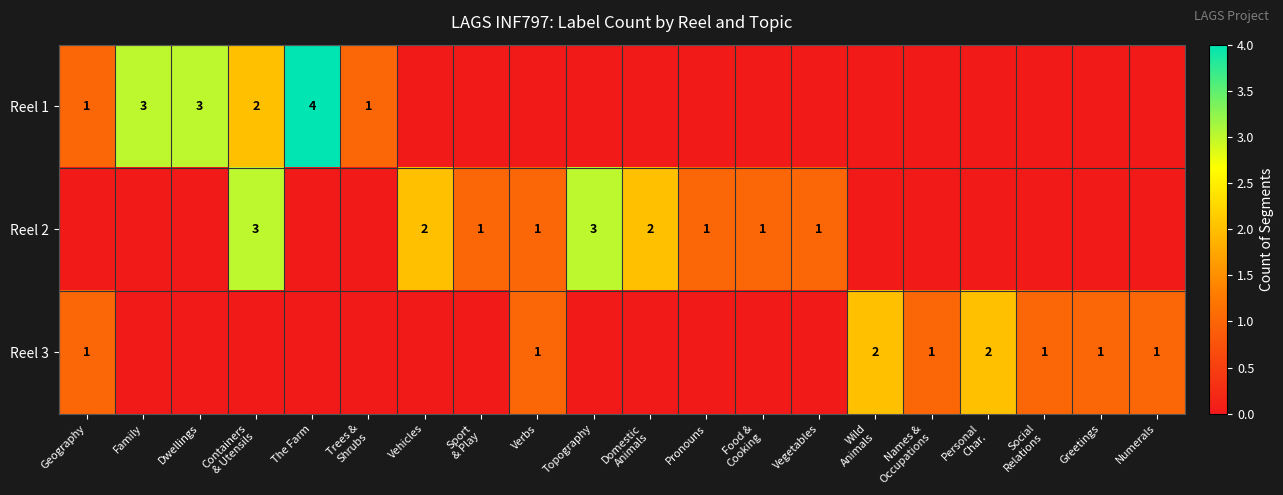

At which category is the sum across all series the highest?

Containers
& Utensils